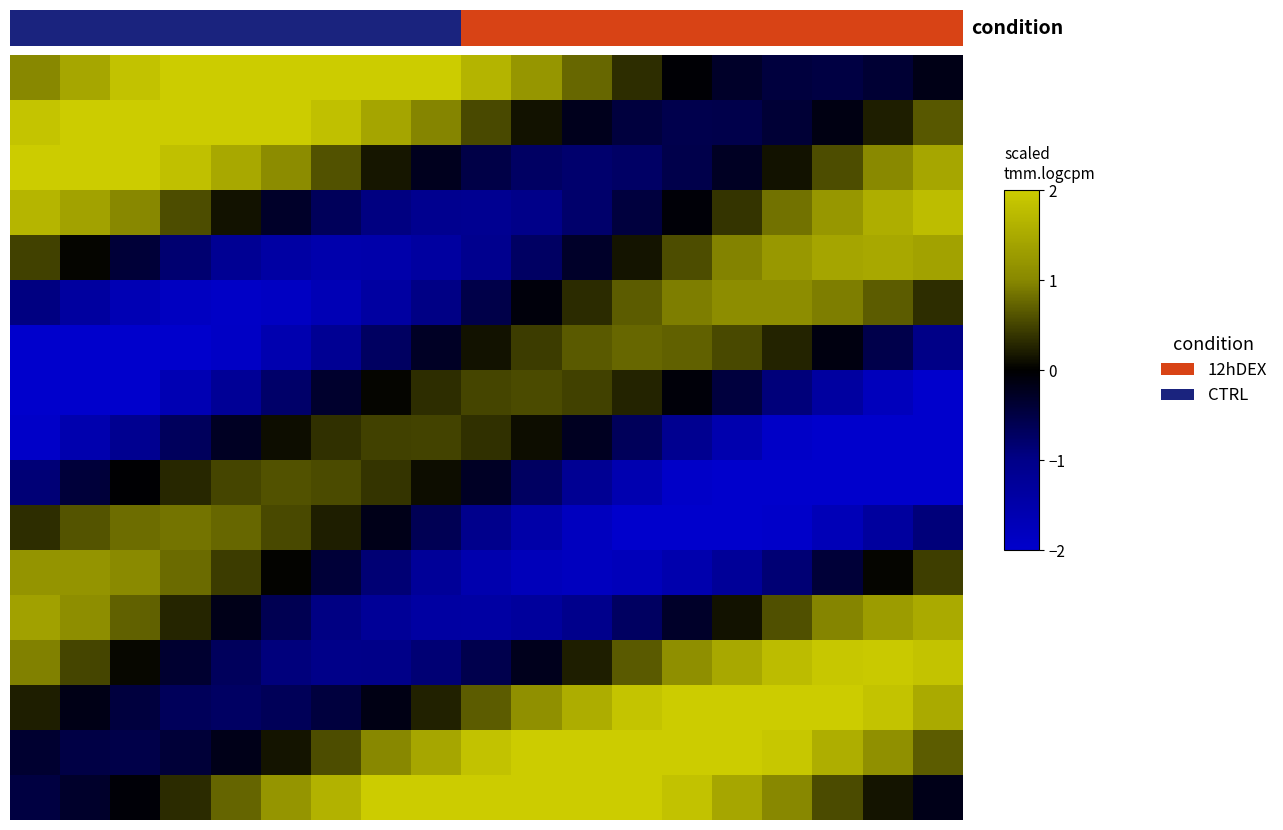

How many data points does each series have?

19